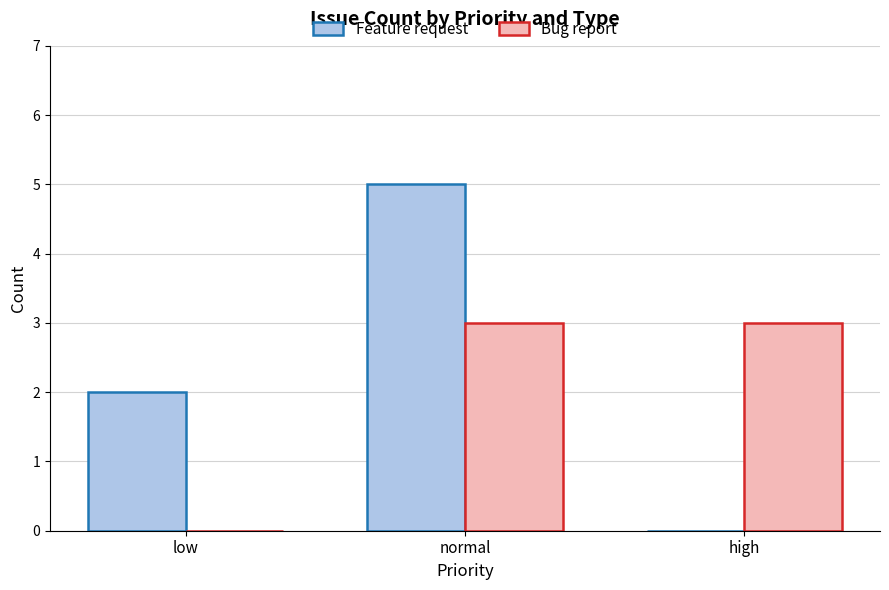

How many groups of bars are there?

3